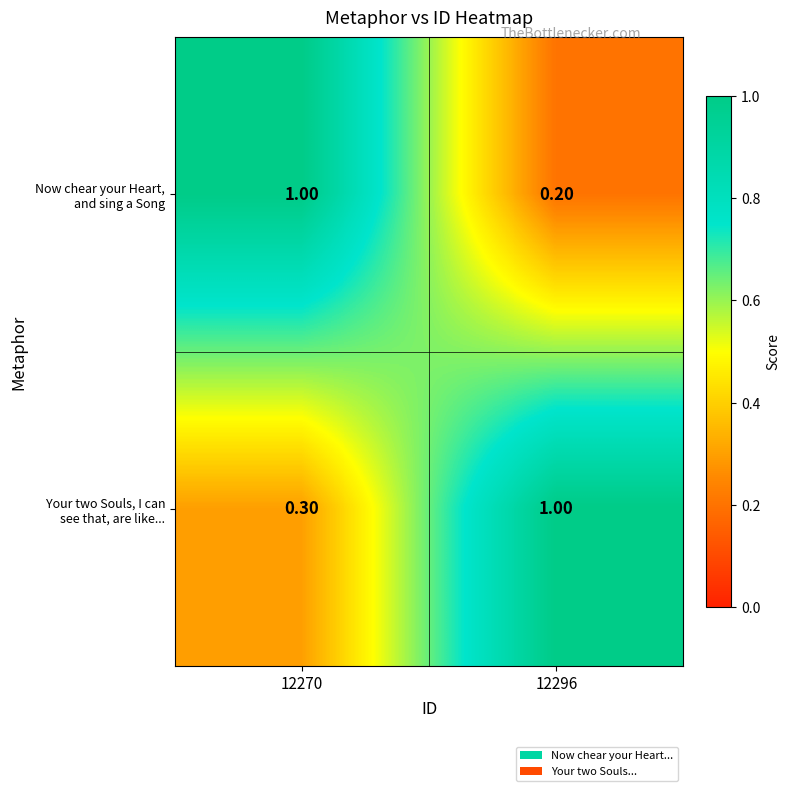

What is the difference between the highest and lowest values at 12270?

0.7